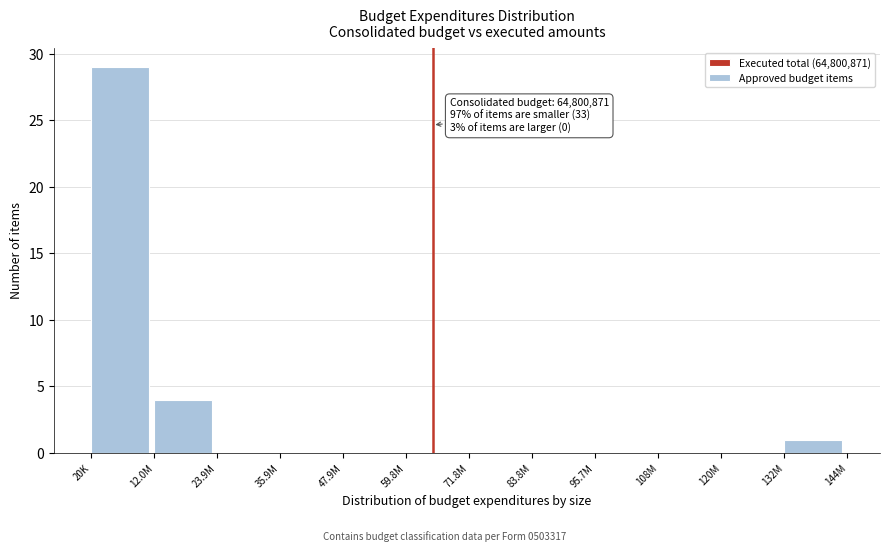

Reading left to right, transcribe all the data shown in this chart.

20K=29	12.0M=4	23.9M=0	35.9M=0	47.9M=0	59.8M=0	71.8M=0	83.8M=0	95.7M=0	108M=0	120M=0	132M=1